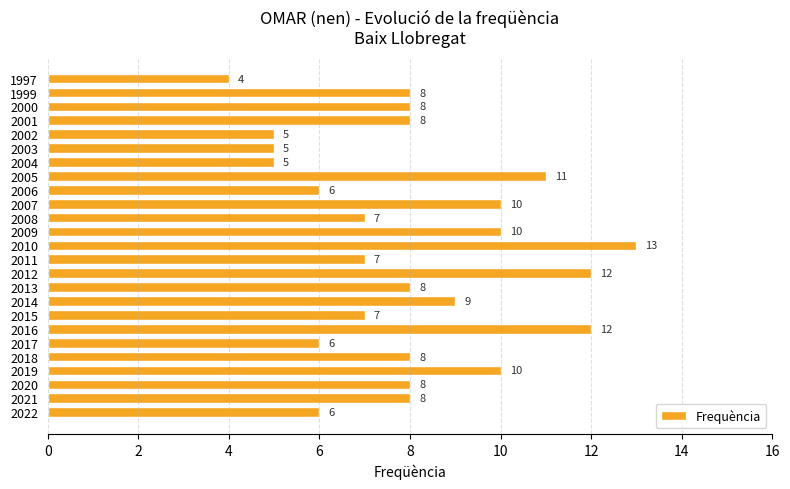

What is the difference between the maximum and minimum values?

9